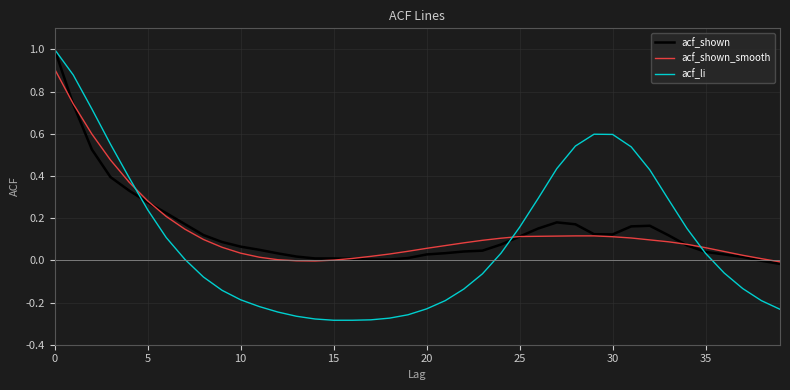

At how many categories does at least one series exceed 0?

39